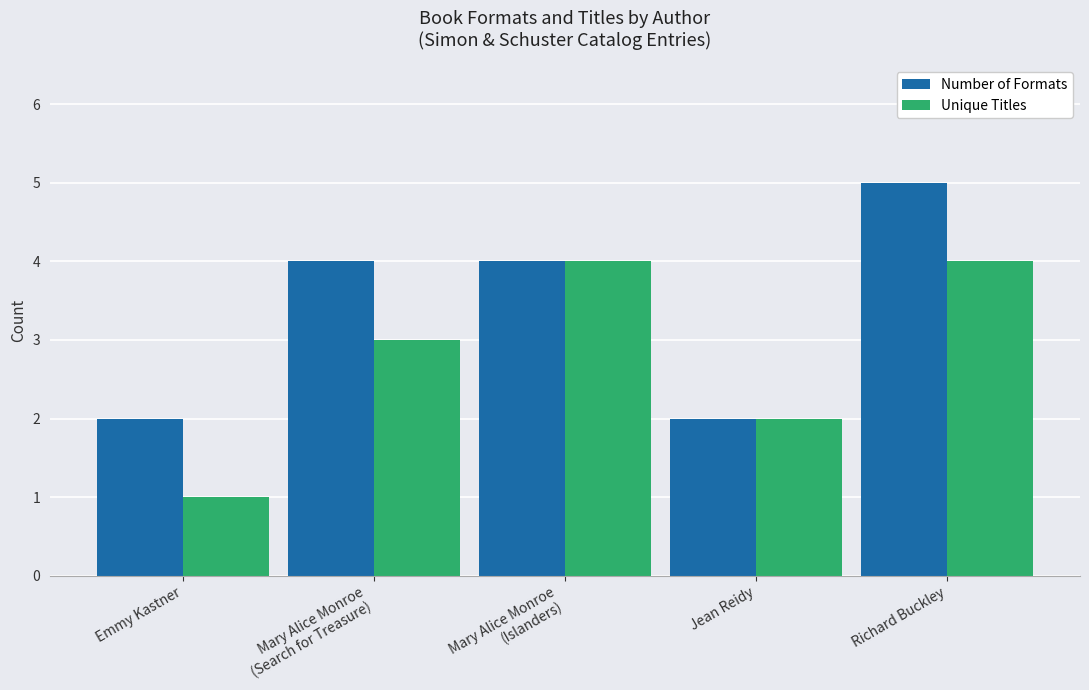

Reading left to right, extract all data points from this chart.

Number of Formats: Emmy Kastner=2	Mary Alice Monroe
(Search for Treasure)=4	Mary Alice Monroe
(Islanders)=4	Jean Reidy=2	Richard Buckley=5
Unique Titles: Emmy Kastner=1	Mary Alice Monroe
(Search for Treasure)=3	Mary Alice Monroe
(Islanders)=4	Jean Reidy=2	Richard Buckley=4